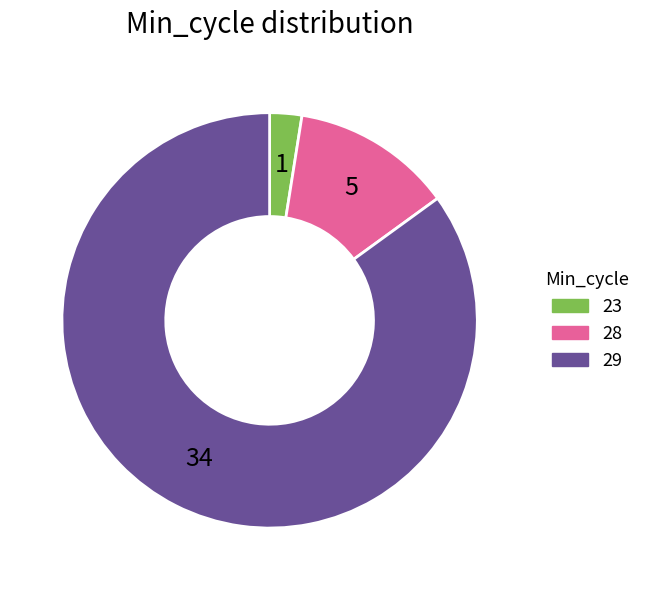

Rank the categories by value from lowest to highest.

23, 28, 29